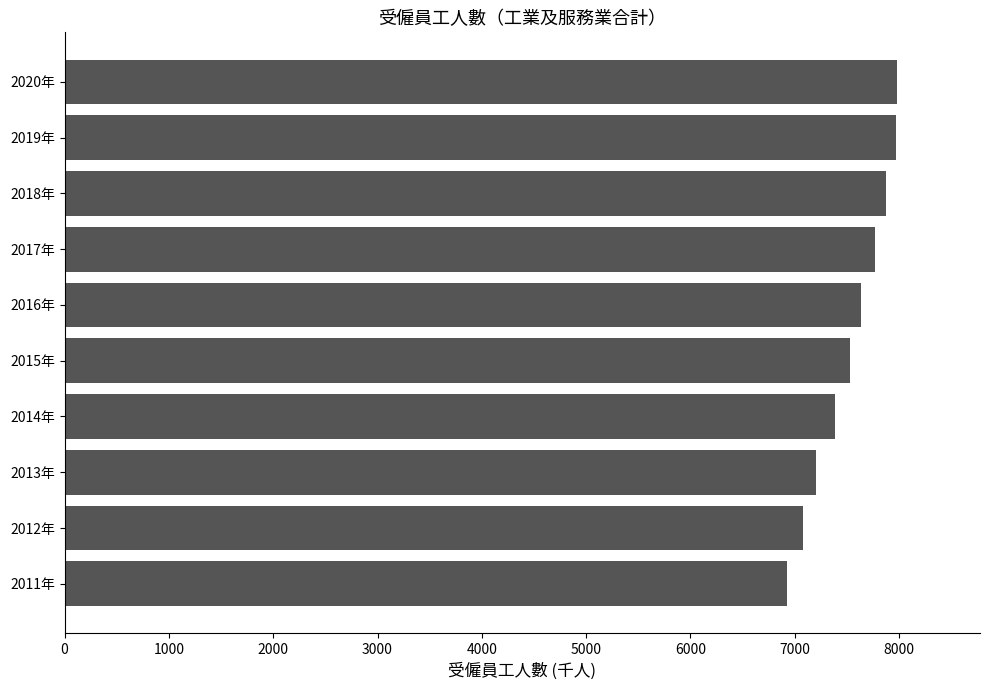

What is the minimum value shown in the chart?

6930